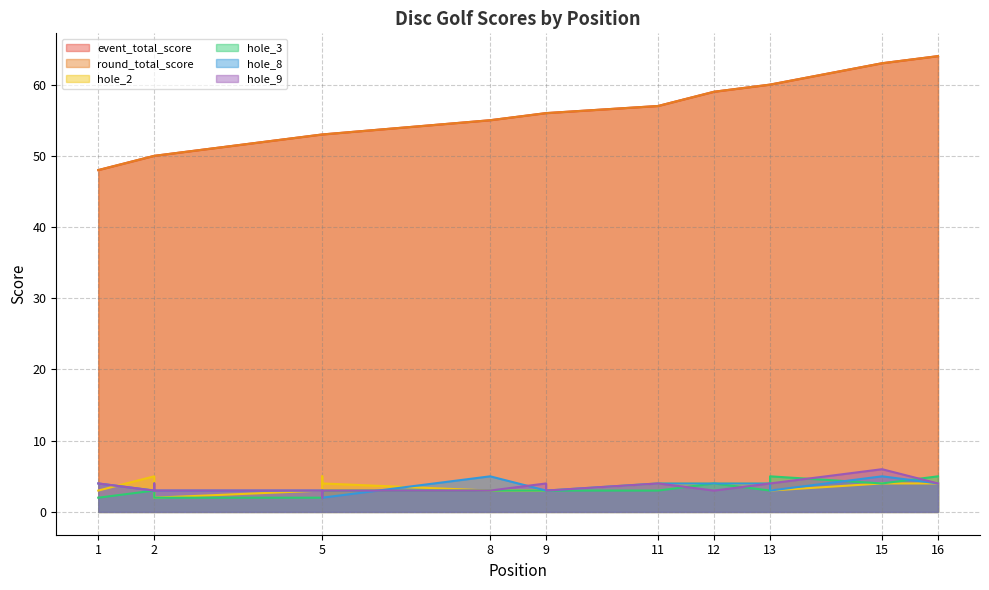

Between 11 and 5, which is larger?

11